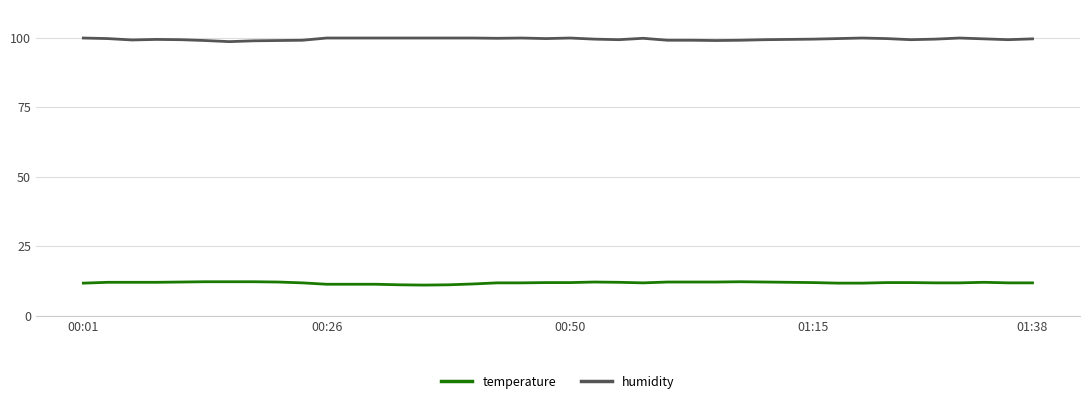

Rank the series by their average value, from highest to lowest.

humidity, temperature